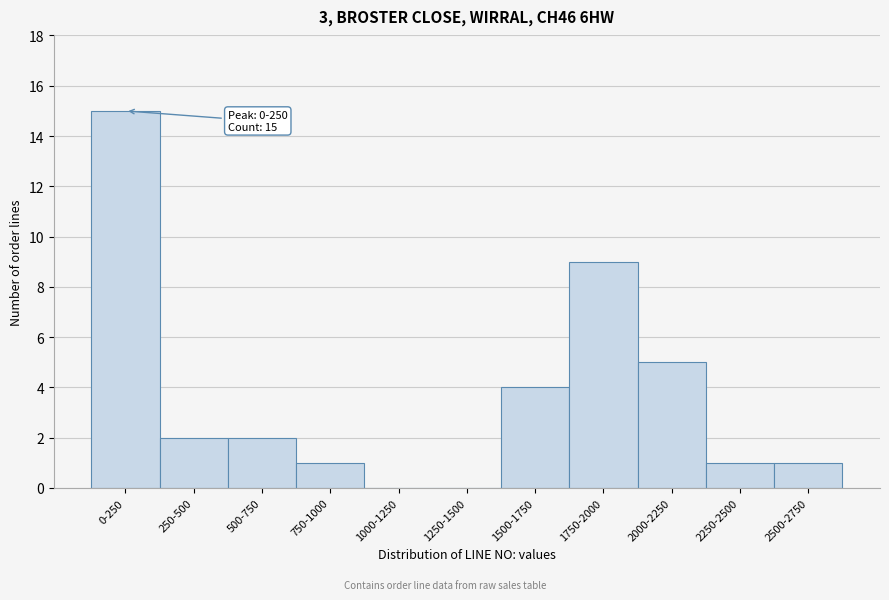

Reading right to left, transcribe all the data shown in this chart.

2500-2750=1	2250-2500=1	2000-2250=5	1750-2000=9	1500-1750=4	1250-1500=0	1000-1250=0	750-1000=1	500-750=2	250-500=2	0-250=15